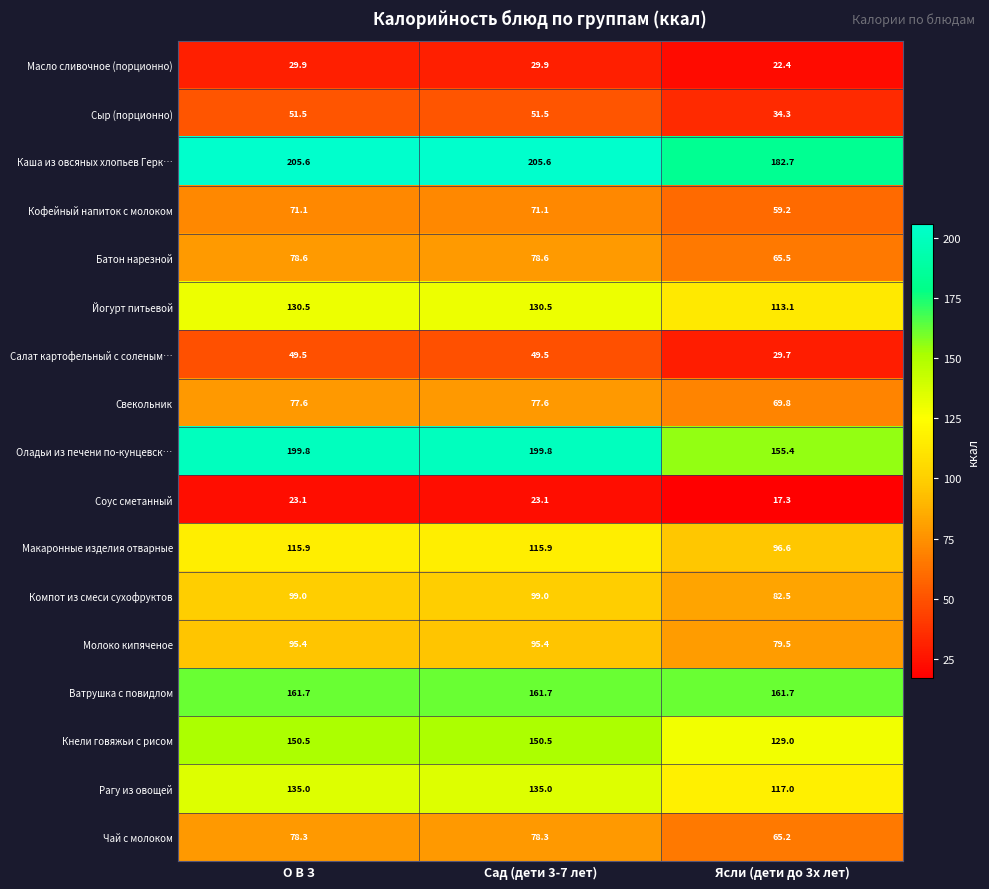

Count the number of categories in the chart.

3